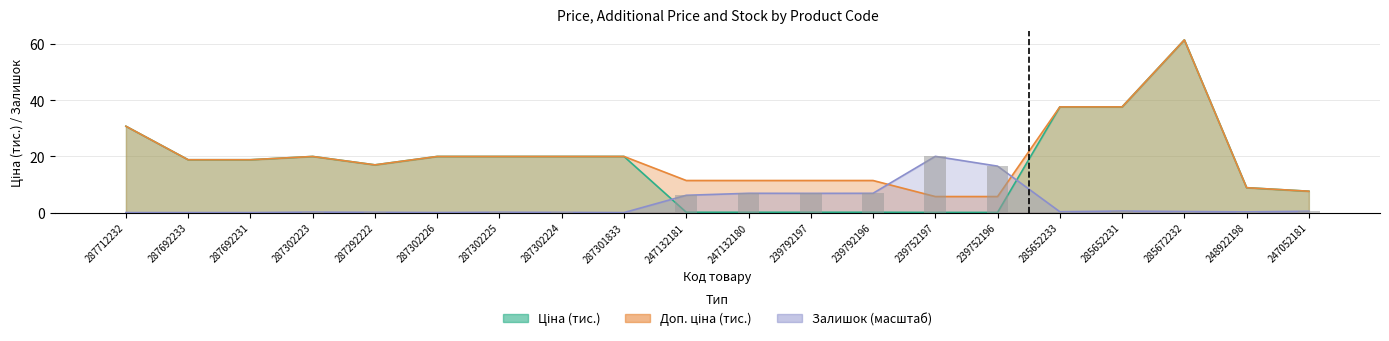

What are all the series names shown in the legend?

Ціна, Доп. ціна, Залишок